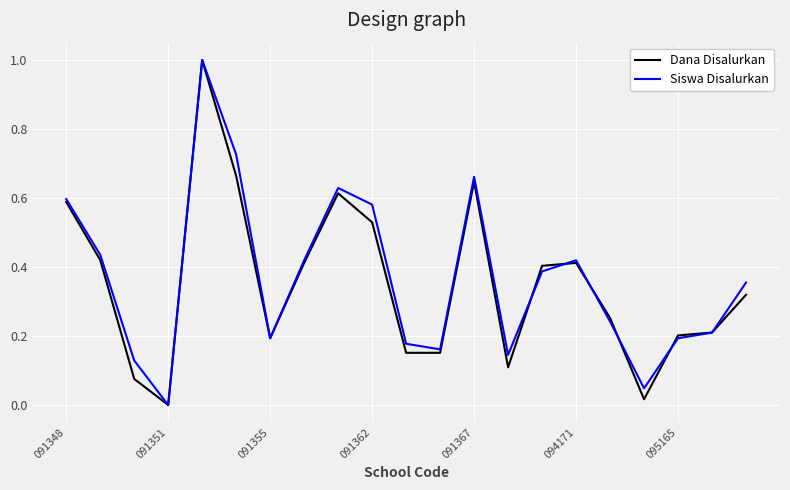

In Siswa Disalurkan, how many points are lower than both neighbors (excluding endpoints)?

5